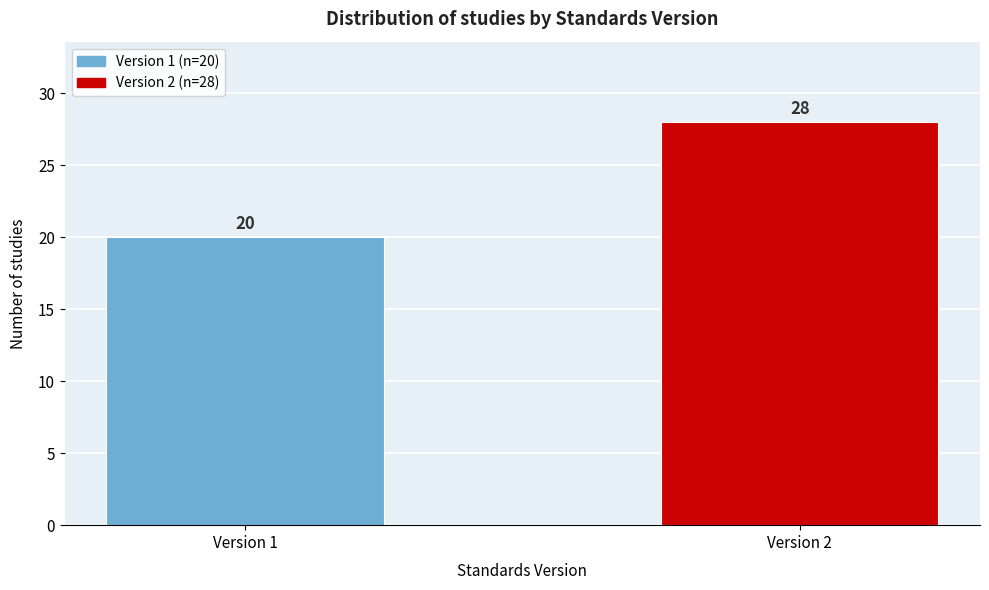

Reading right to left, transcribe all the data shown in this chart.

Version 2=28	Version 1=20